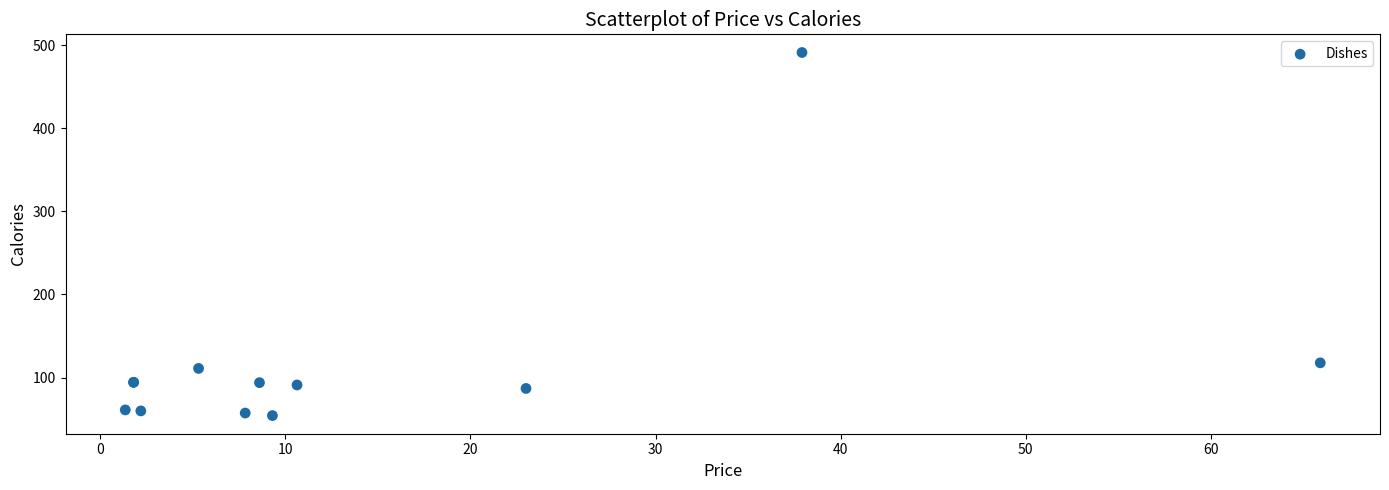

What Y value in the scatter plot is closest to 272?

117.8